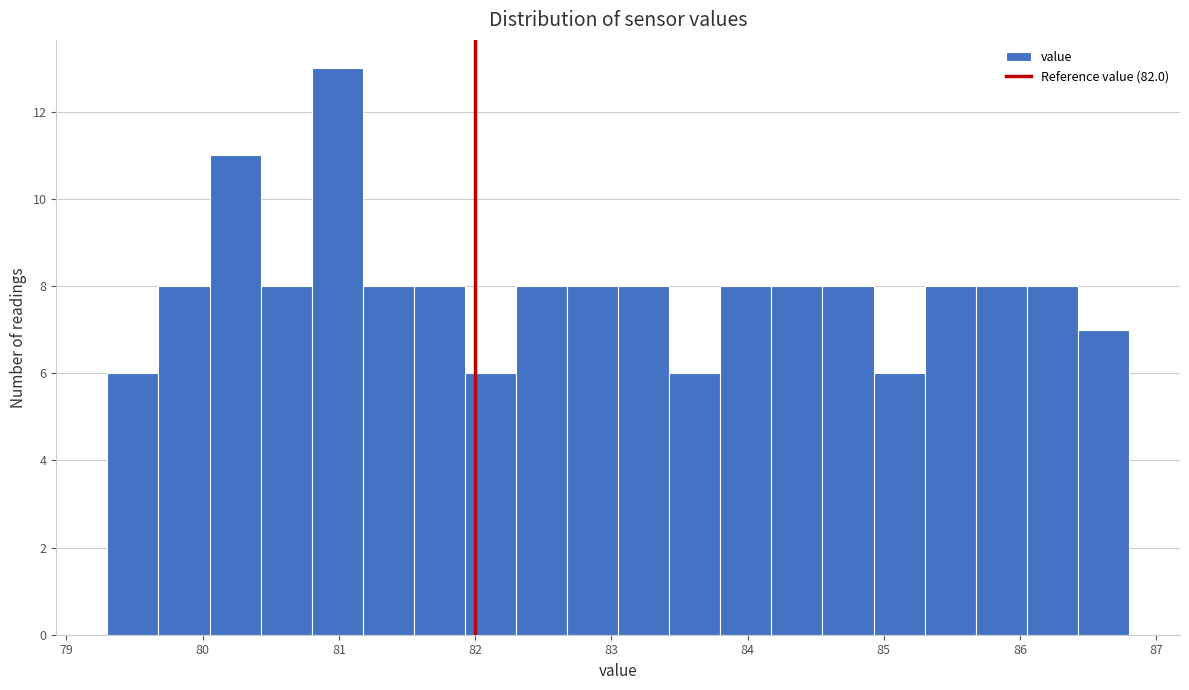

Read against the x-axis, roughly where is the centre of the tallest bar?

81.0